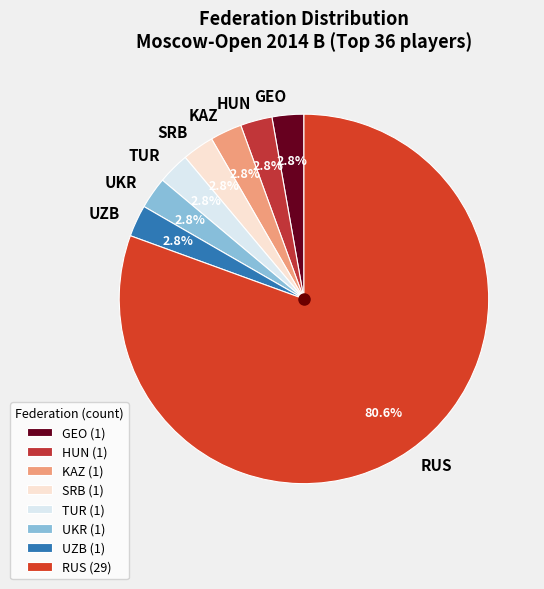

Count the number of slices in the pie.

8